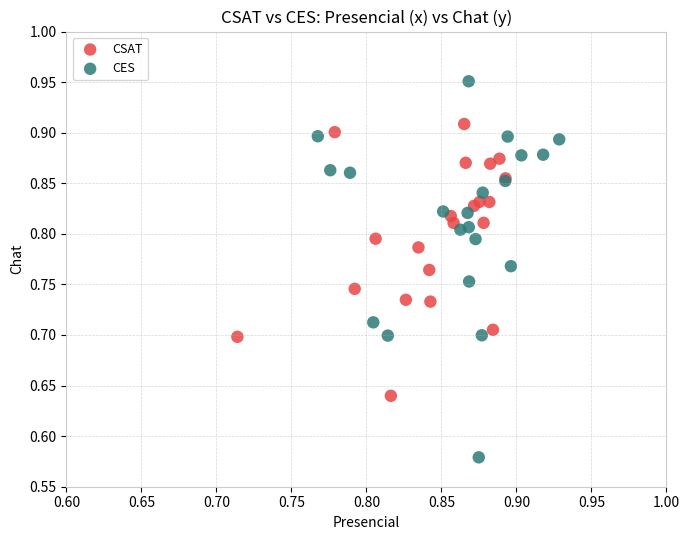

Which series has the largest Y range (max minus min)?

CES